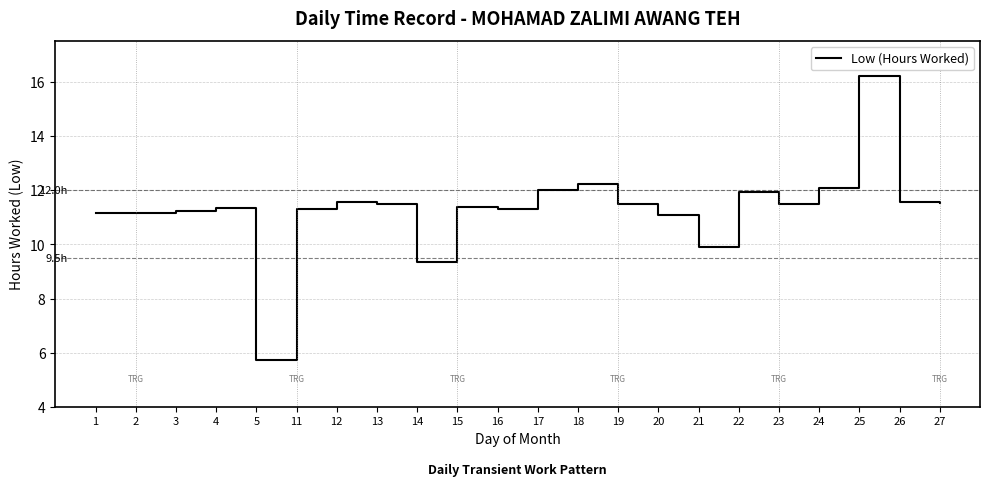

Reading left to right, list all the values displayed in this chart.

11.2	11.2	11.2	11.3	5.7	11.3	11.6	11.5	9.3	11.4	11.3	12.0	12.2	11.5	11.1	9.9	11.9	11.5	12.1	16.2	11.6	11.5